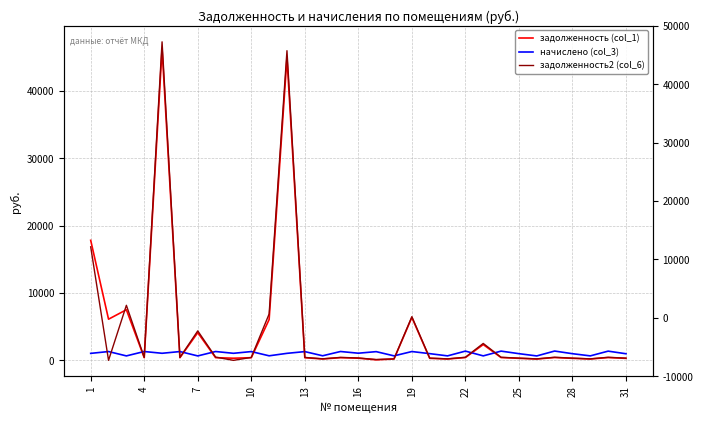

Which has a higher value, 1 or 23?

1